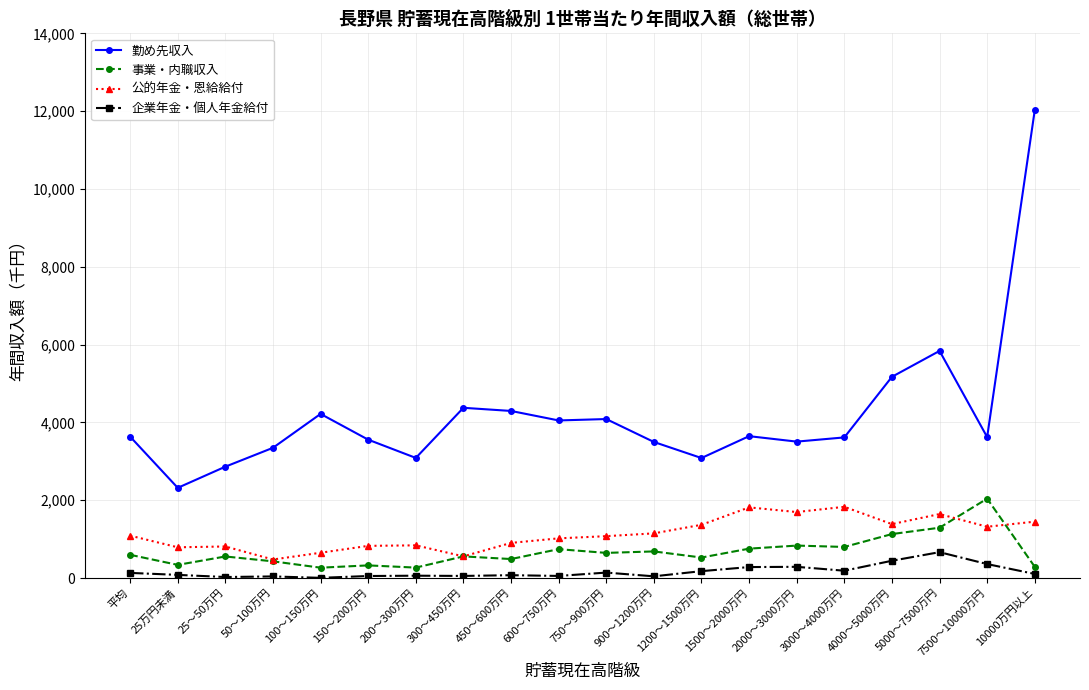

What is the label of the 11th point from the right?

600～750万円